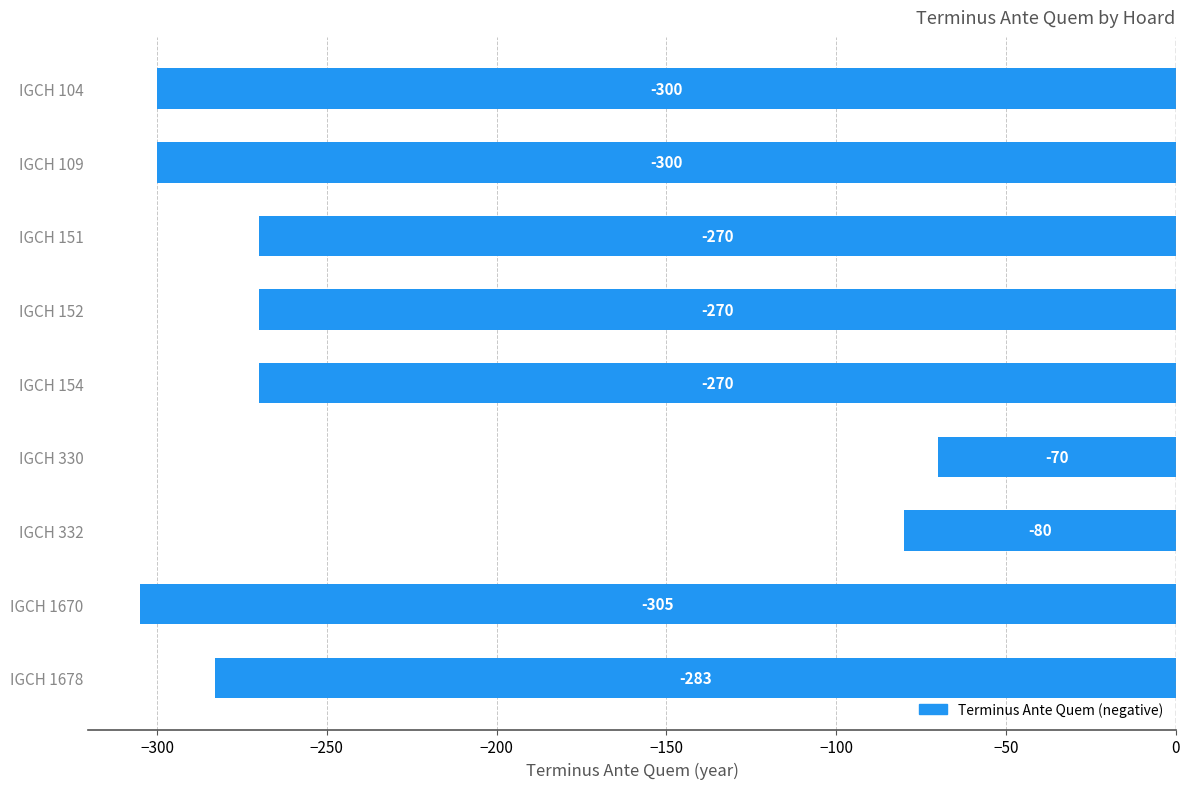

What is the value of the 9th bar from the top?

-283